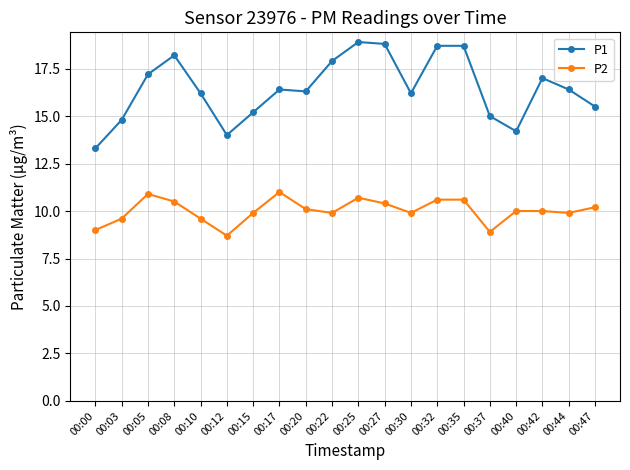

What is the minimum value shown in the chart?

8.7